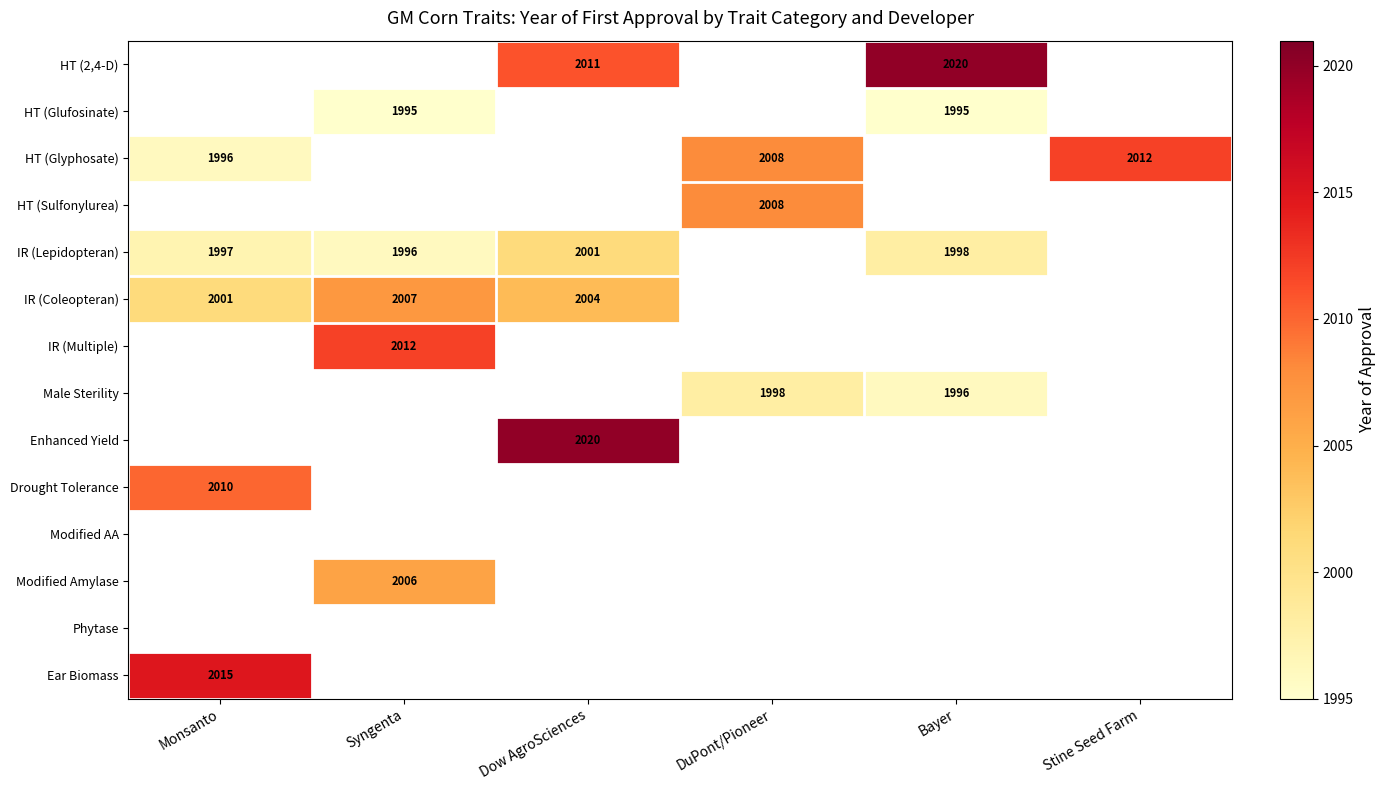

Which has a higher value, Monsanto or DuPont/Pioneer?

DuPont/Pioneer